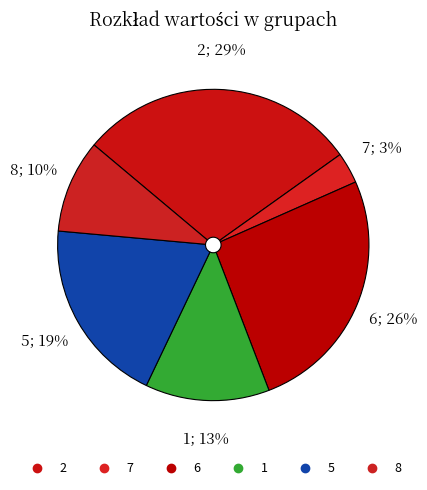

Count the number of slices in the pie.

6